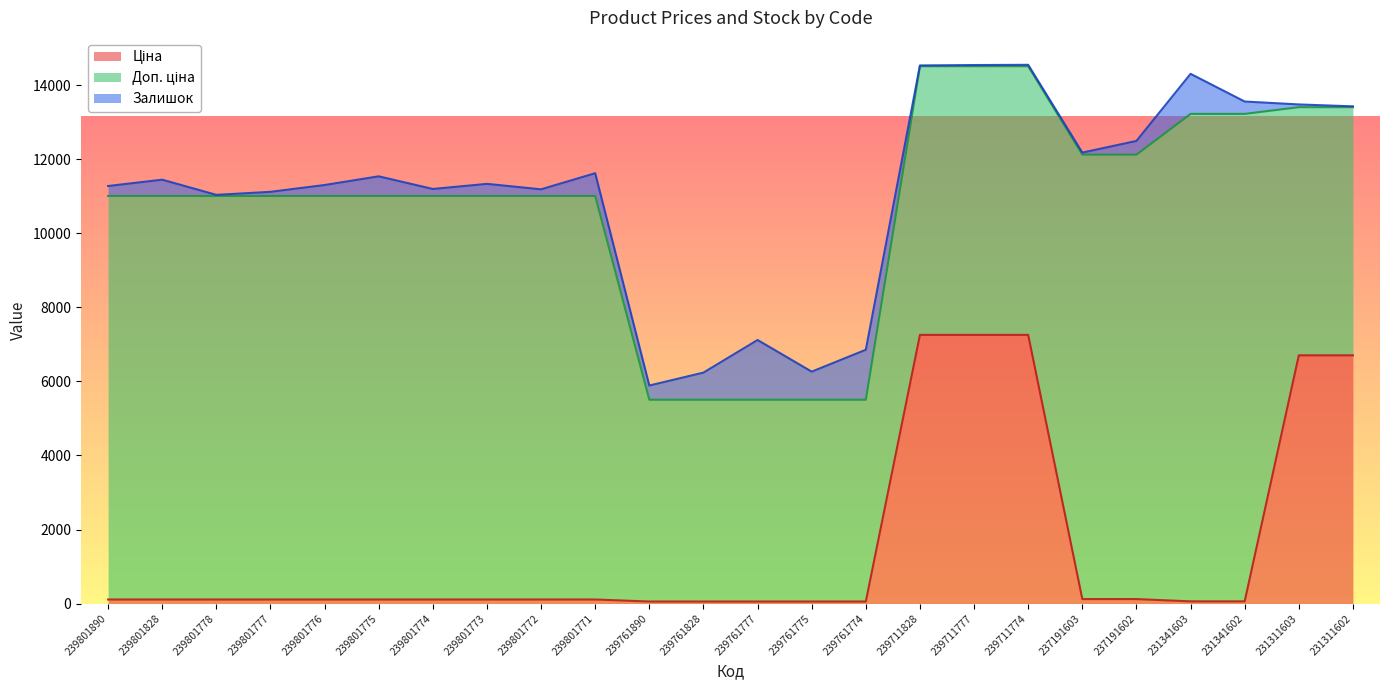

Is it true that Доп. ціна equals 10903.0 at 239801778?

True